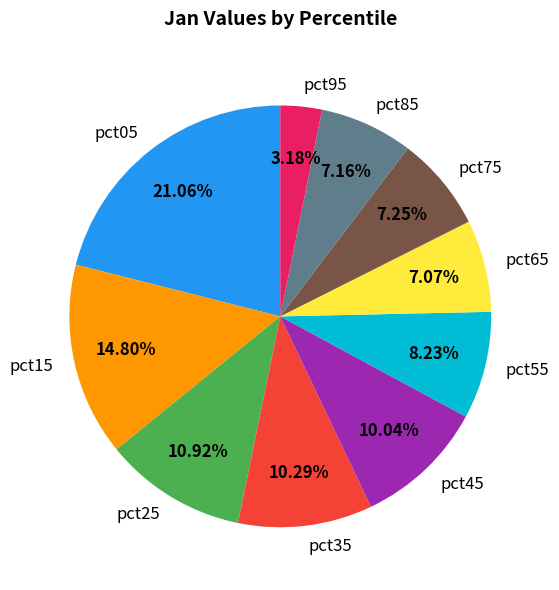

Does pct85 account for over 50% of the chart?

No